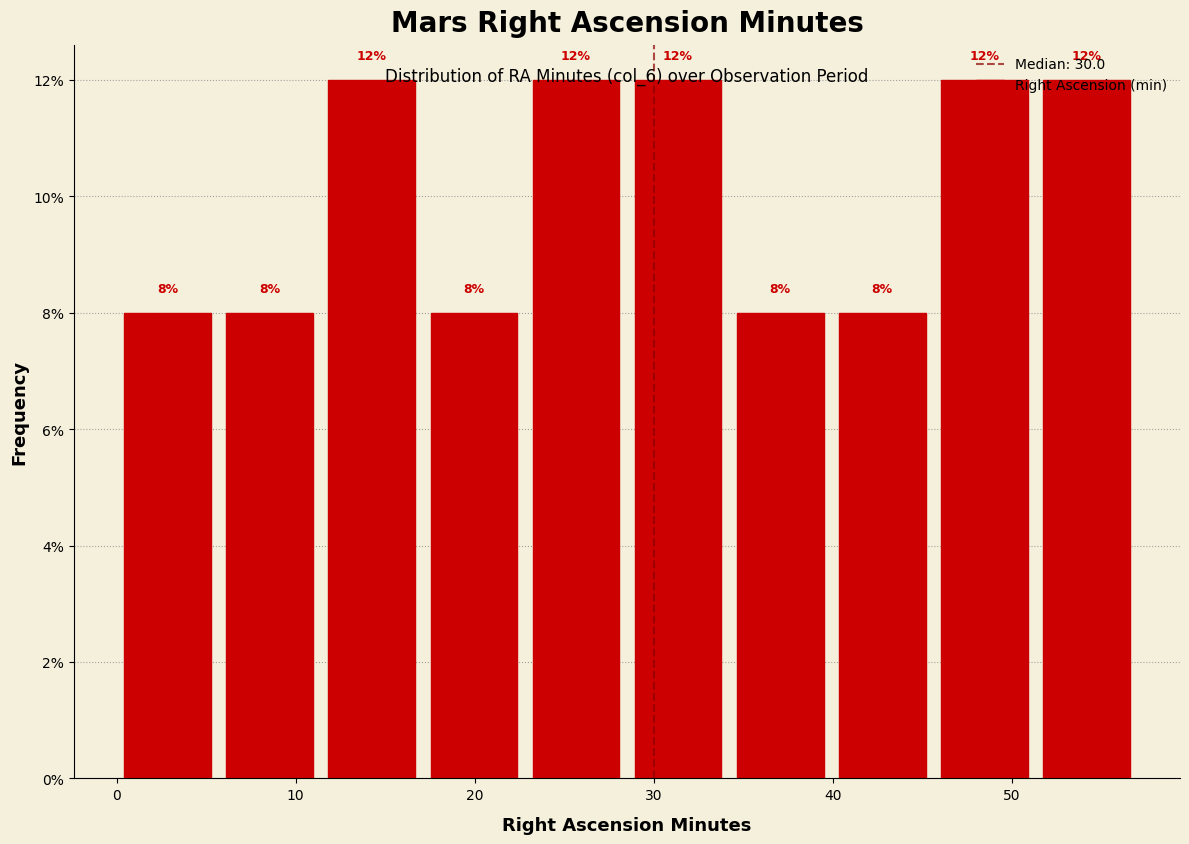

Reading left to right, list every bar in this chart as the range it spans on the x-axis followed by its height. The bar edges are not printed on the chart, so give them approximately, as read against the axis.

0.0 to 5.7: 8
5.7 to 11.4: 8
11.4 to 17.1: 12
17.1 to 22.8: 8
22.8 to 28.5: 12
28.5 to 34.2: 12
34.2 to 39.9: 8
39.9 to 45.6: 8
45.6 to 51.3: 12
51.3 to 57.0: 12